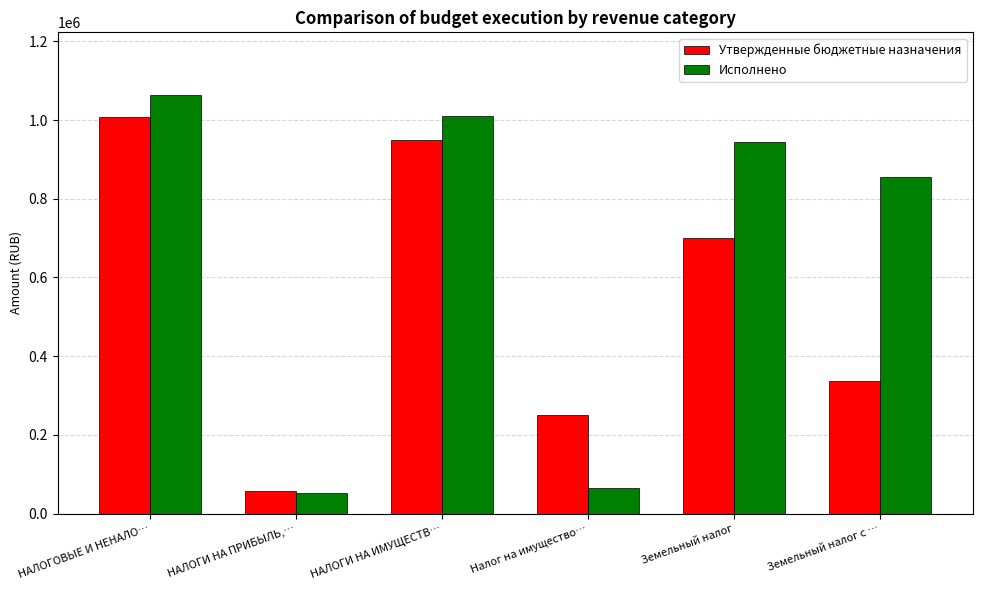

What is the value of the Исполнено bar at the 1st from the left?

1063289.0